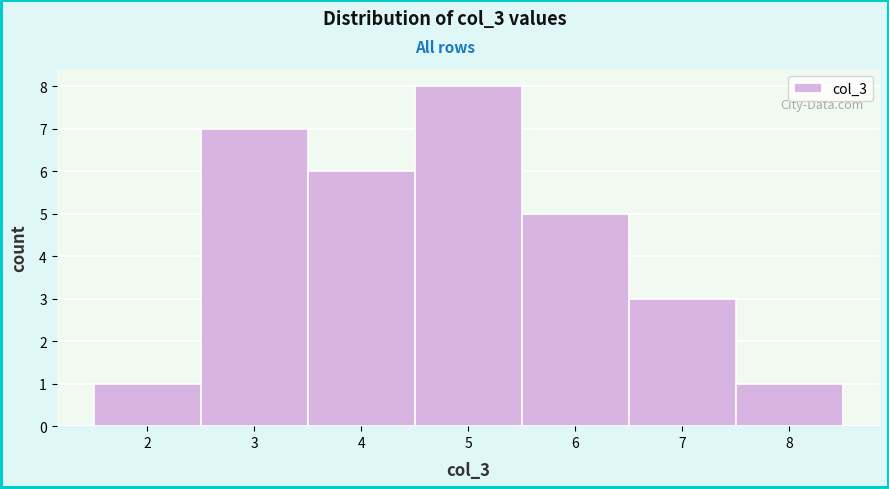

Reading left to right, list every bar in this chart as the range it spans on the x-axis followed by its height. The values are not printed on the chart, so give them approximately, as read against the axis.

1.5 to 2.5: 1
2.5 to 3.5: 7
3.5 to 4.5: 6
4.5 to 5.5: 8
5.5 to 6.5: 5
6.5 to 7.5: 3
7.5 to 8.5: 1